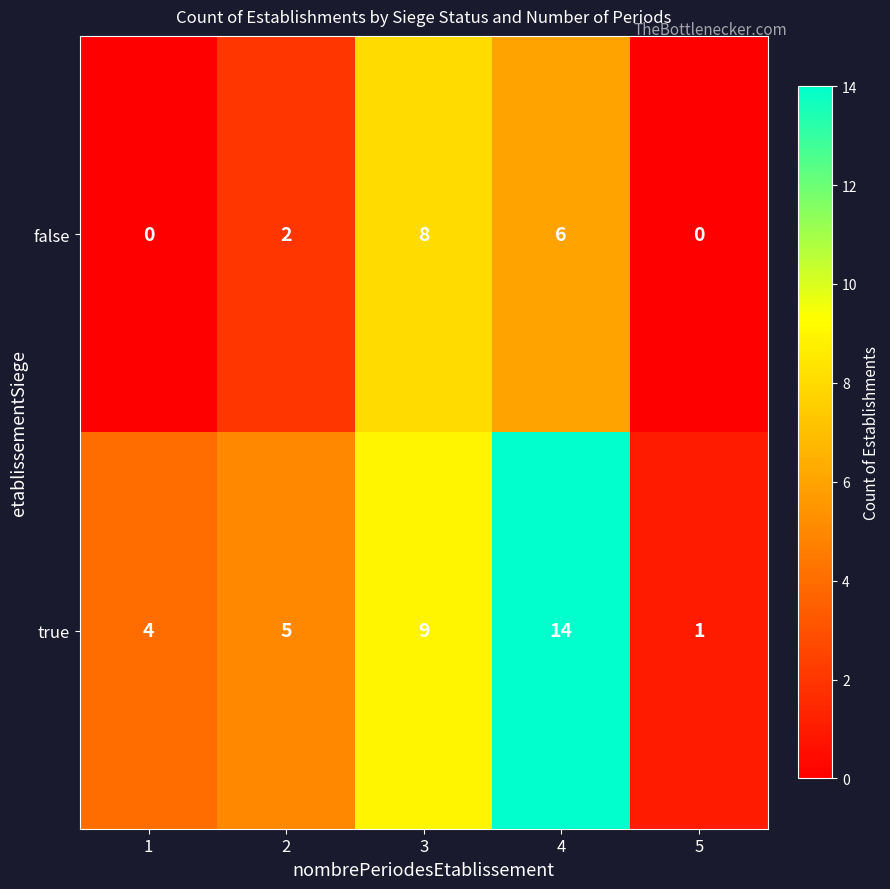

What is the maximum value shown in the chart?

14